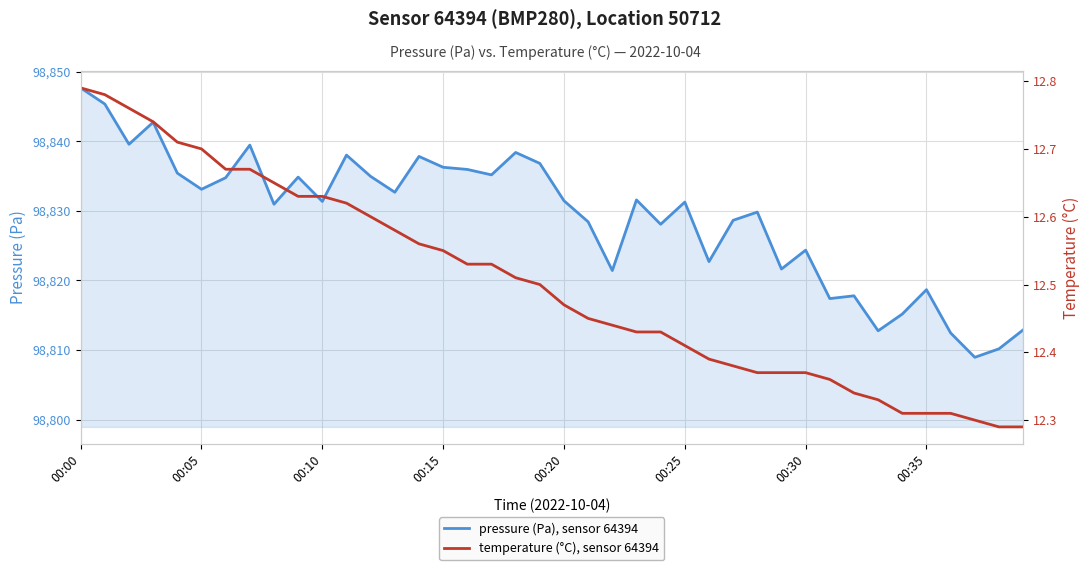

List the series in order of their peak value, lowest first.

temperature (°C), sensor 64394, pressure (Pa), sensor 64394